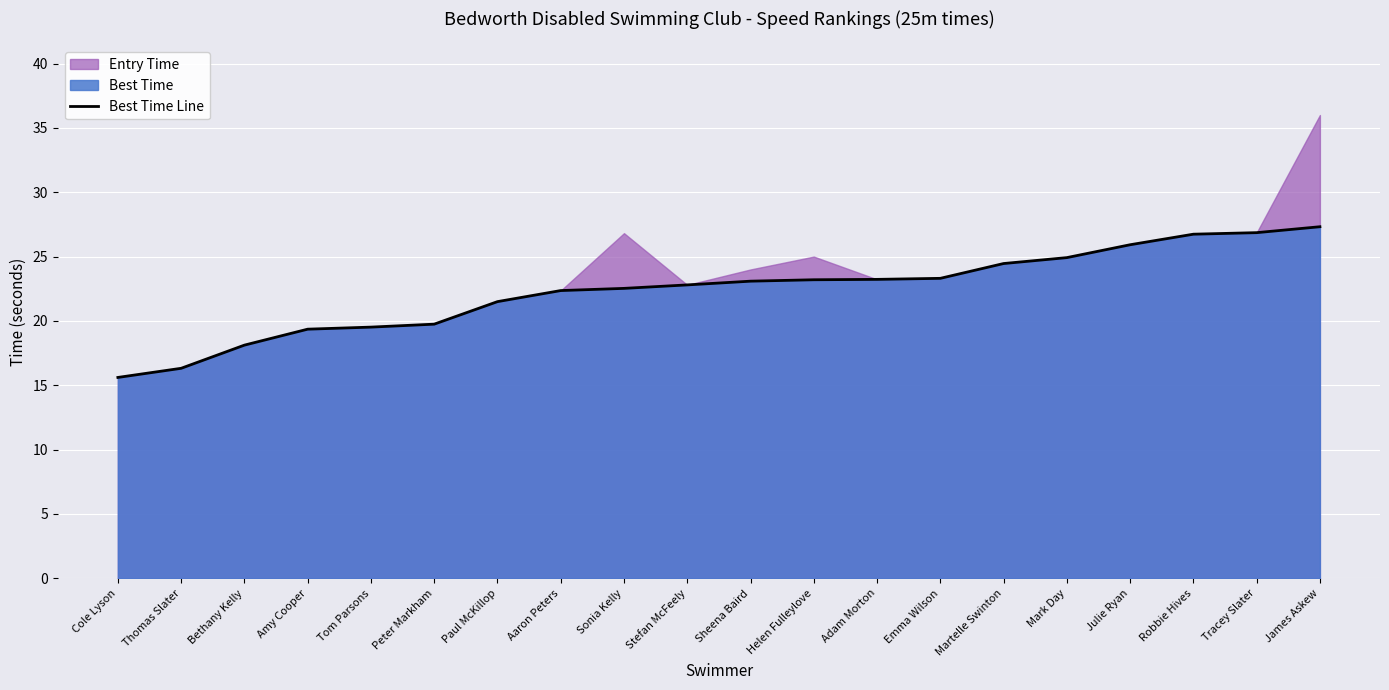

Reading right to left, list all the values displayed in this chart.

27.3	26.9	26.7	25.9	24.9	24.5	23.3	23.2	23.2	23.1	22.8	22.5	22.4	21.5	19.8	19.5	19.4	18.1	16.3	15.6